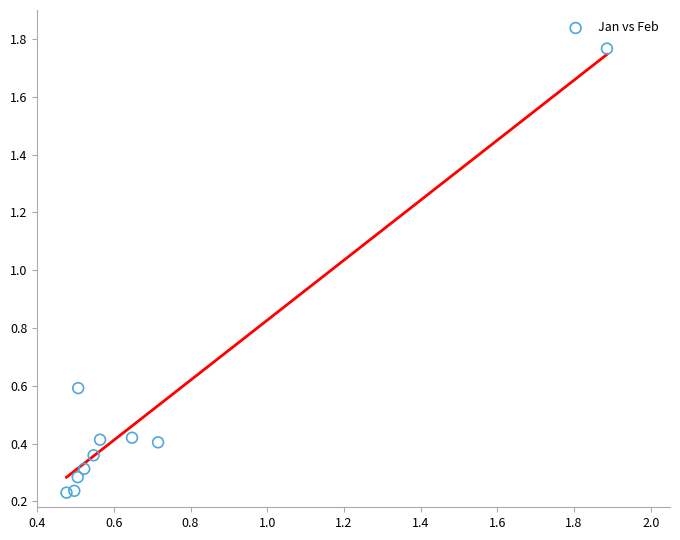

What is the average Y value?

0.5